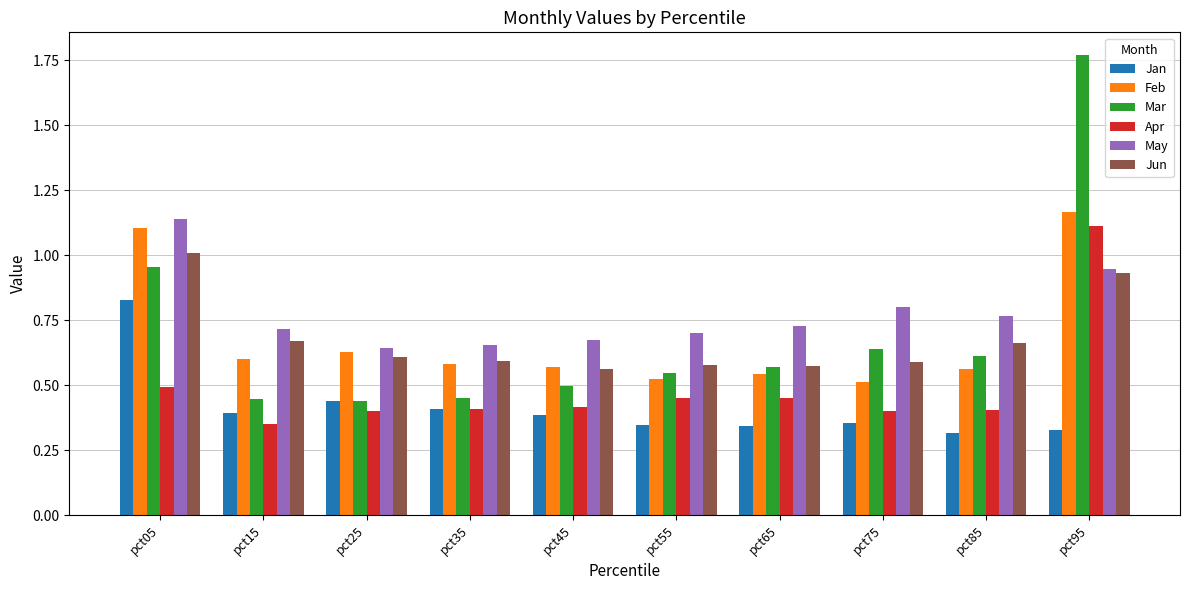

Which series has the largest range (max minus min)?

Mar